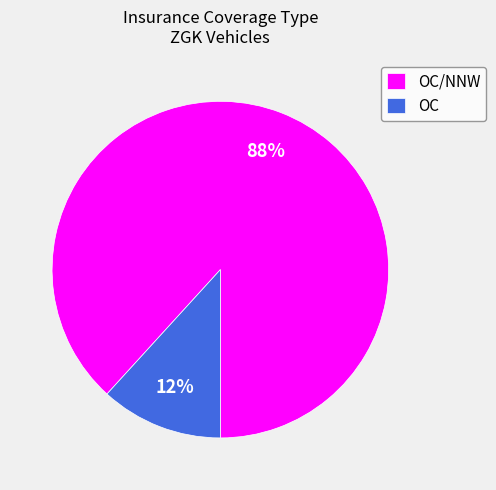

True or false: OC accounts for 12% of the total.

True